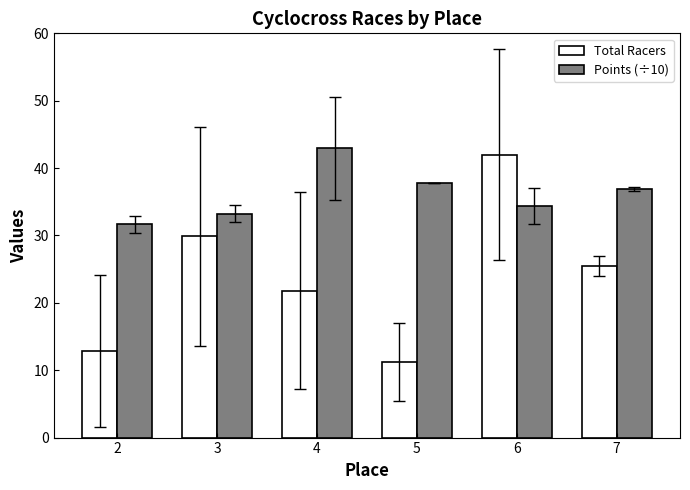

Between 3 and 5, which series saw the biggest shift?

Total Racers